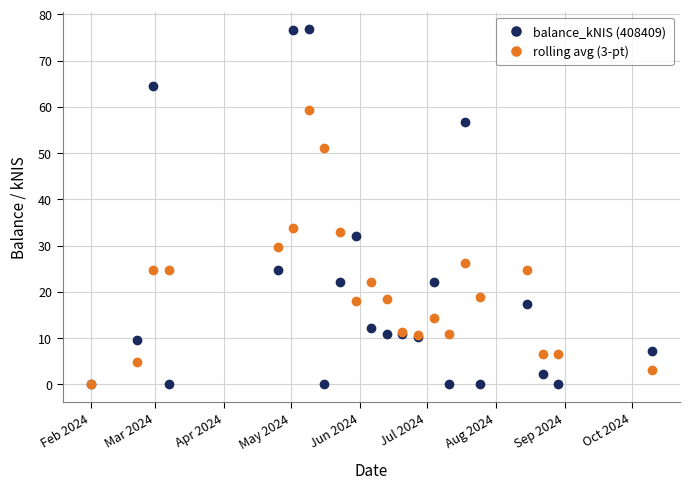

Which series has the widest spread of values?

balance_kNIS (408409)